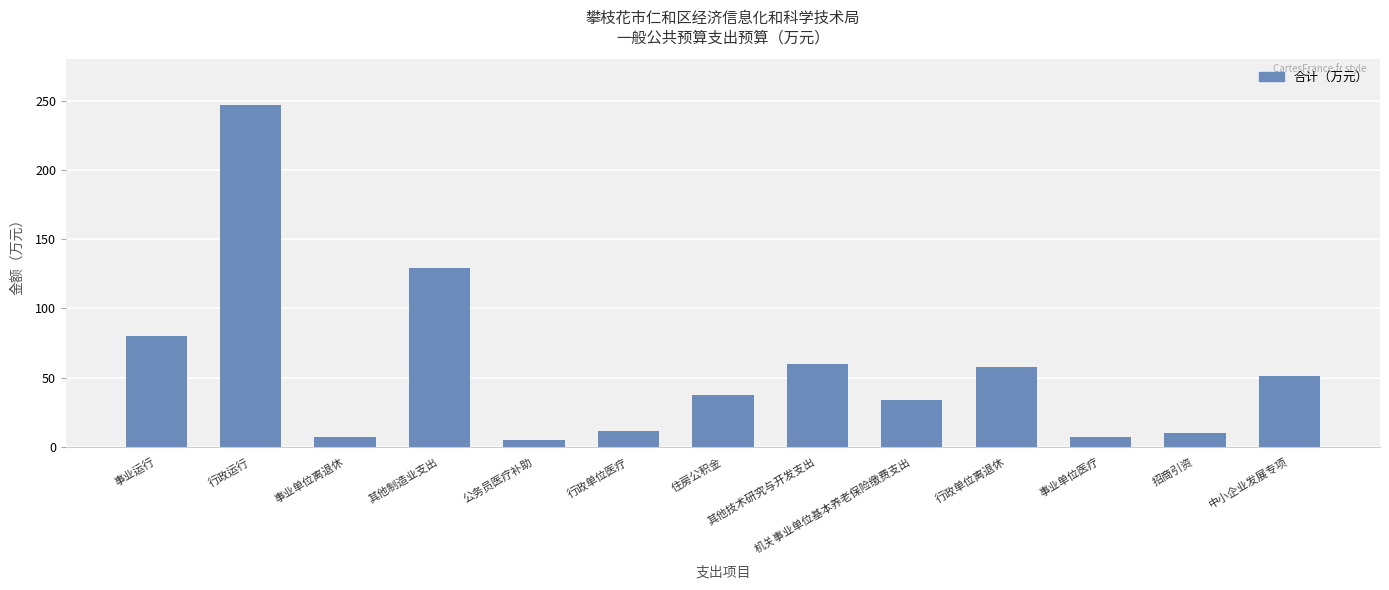

The value at 中小企业发展专项 is 69.2. True or false?

False